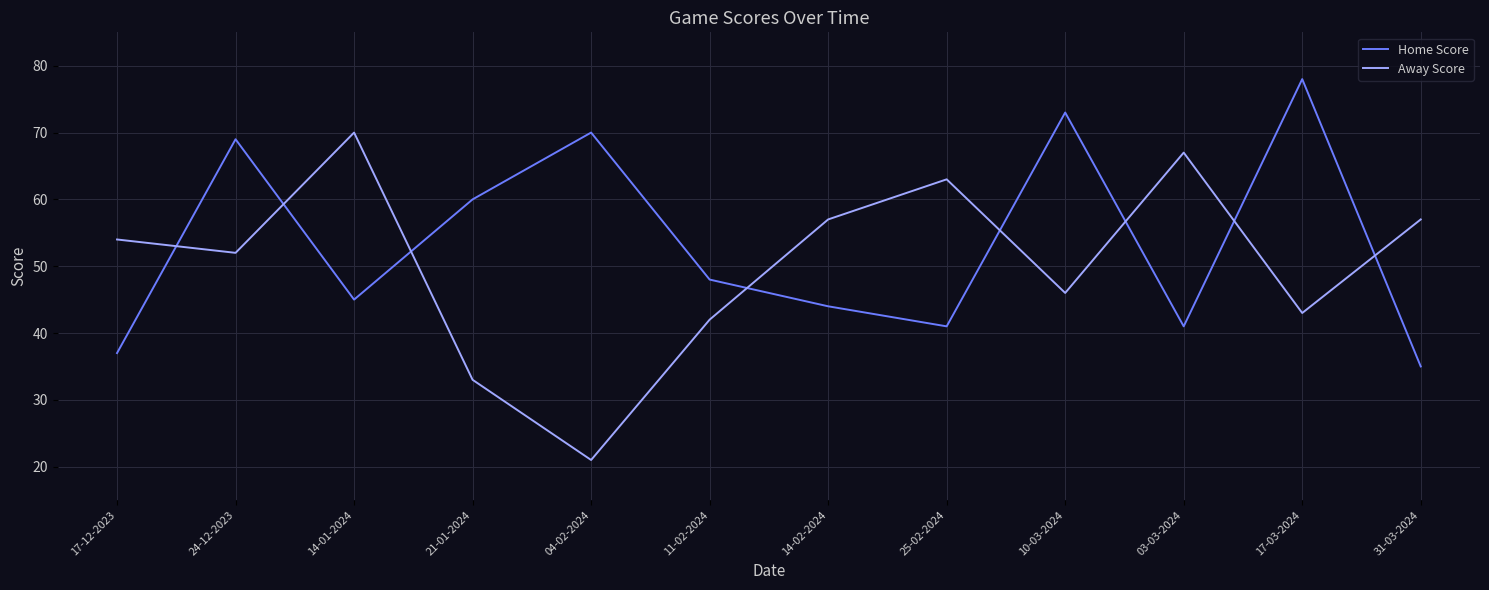

How many interior local valleys does the Away Score series have?

4